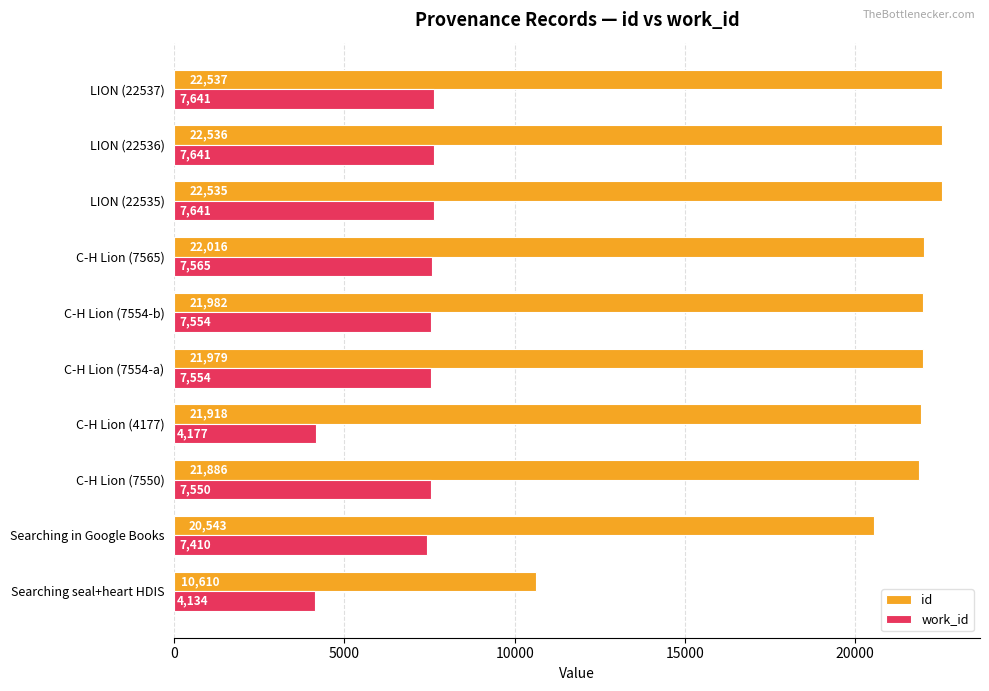

Which series has the largest range (max minus min)?

id